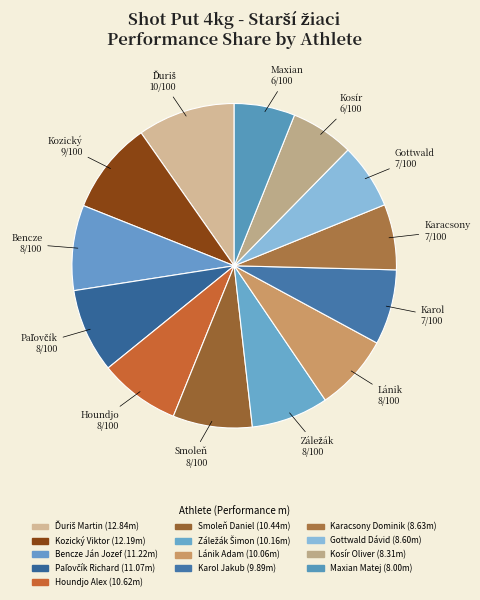

What percentage do Houndjo Alex and Kosír Oliver together represent?

14.3%